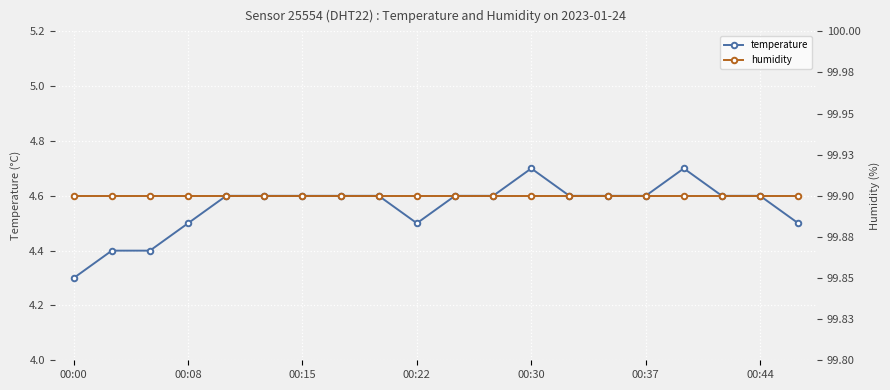

Which category has the highest value in the humidity series?

00:00